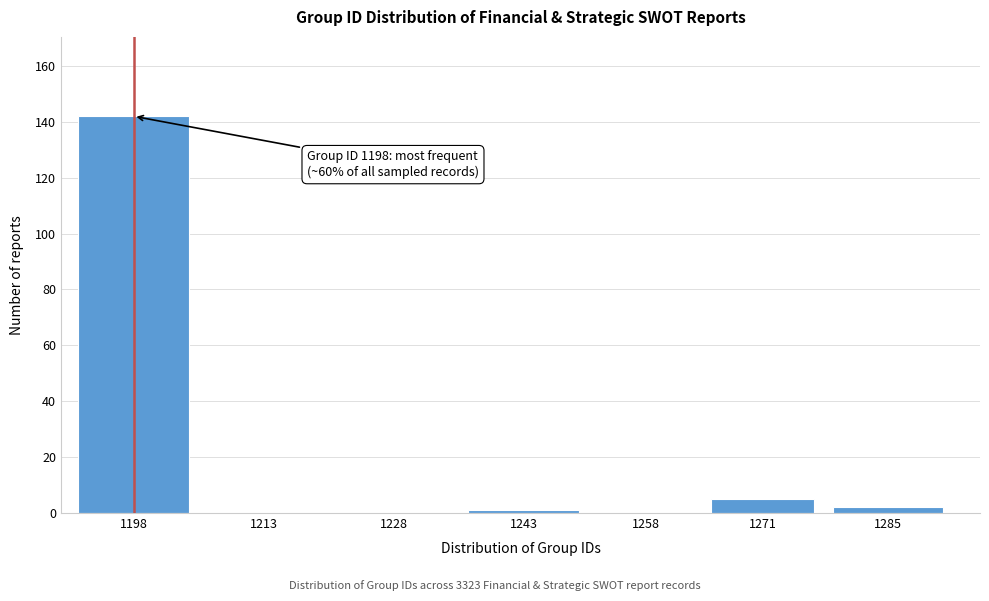

Reading right to left, transcribe all the data shown in this chart.

1285=2	1271=5	1258=0	1243=1	1228=0	1213=0	1198=142